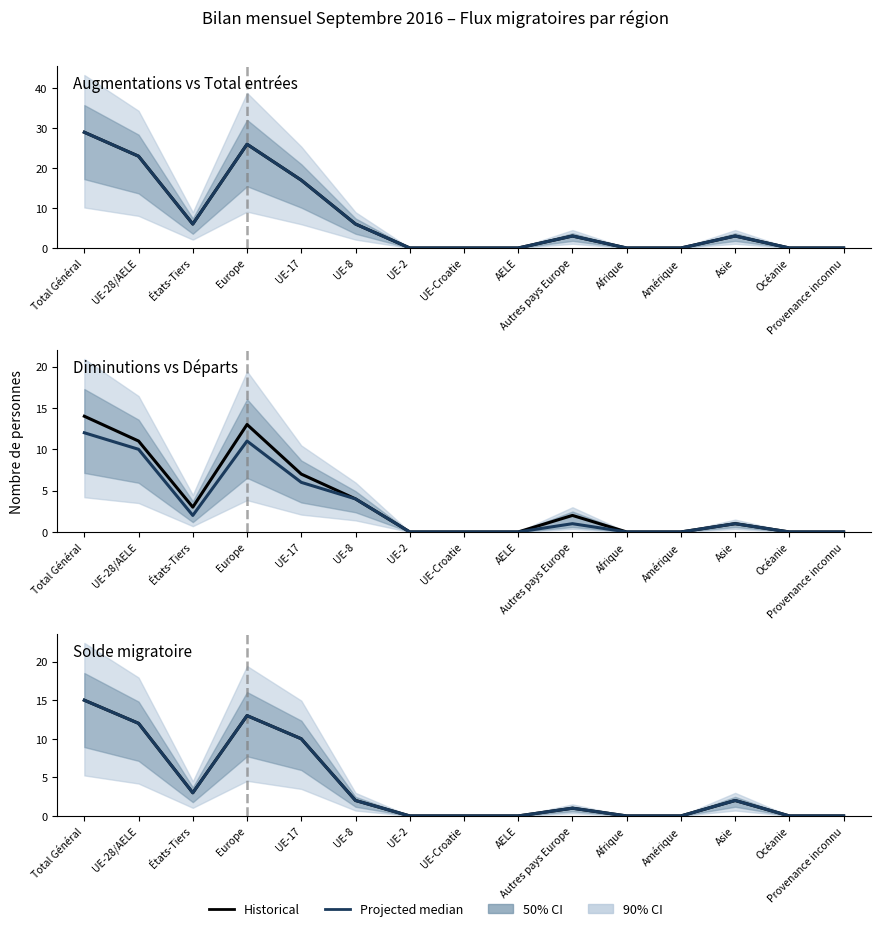

Where is the first local minimum for Projected median?

États-Tiers